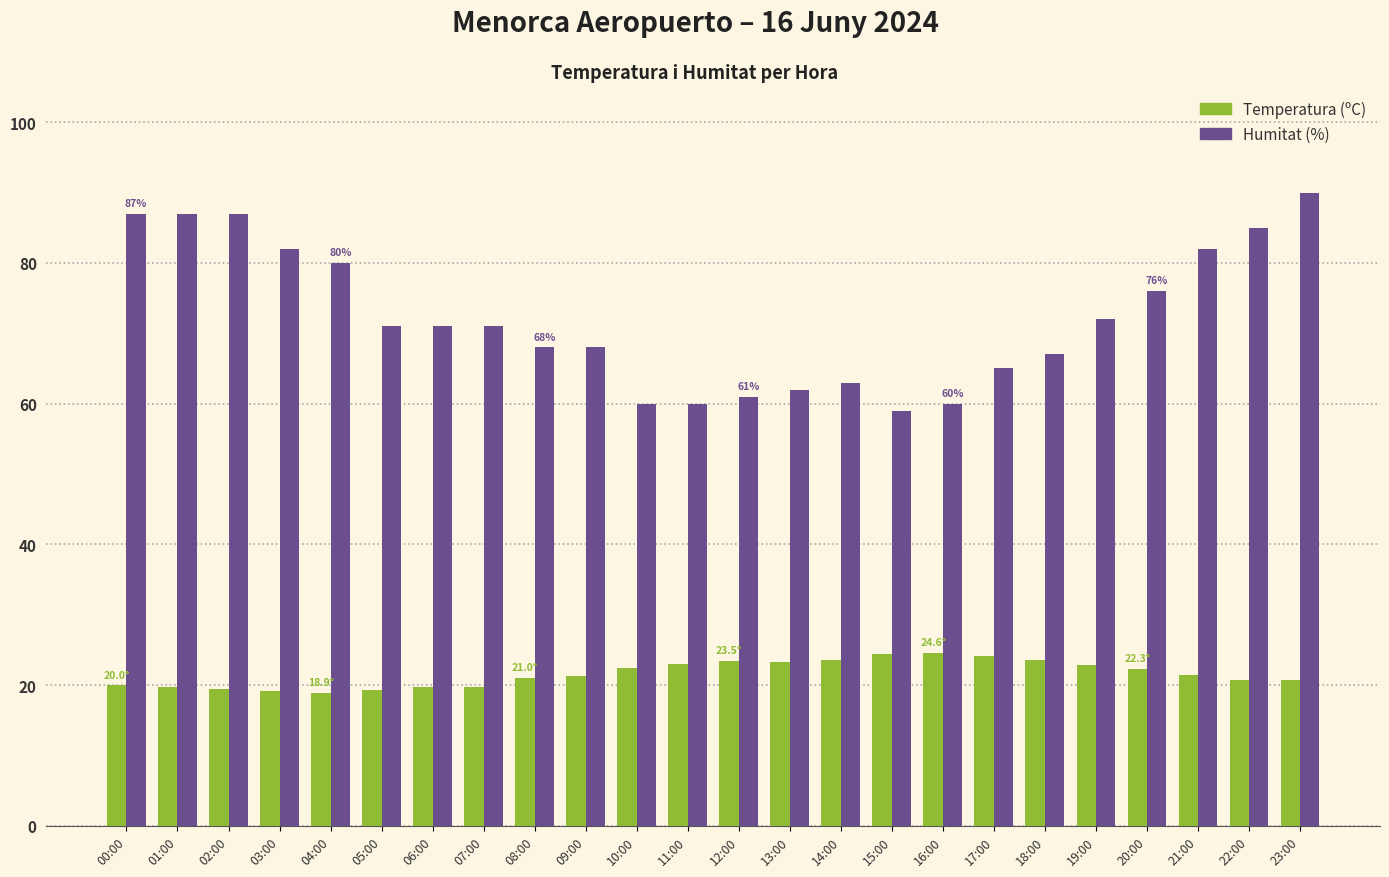

What is the greatest value displayed?

90.0